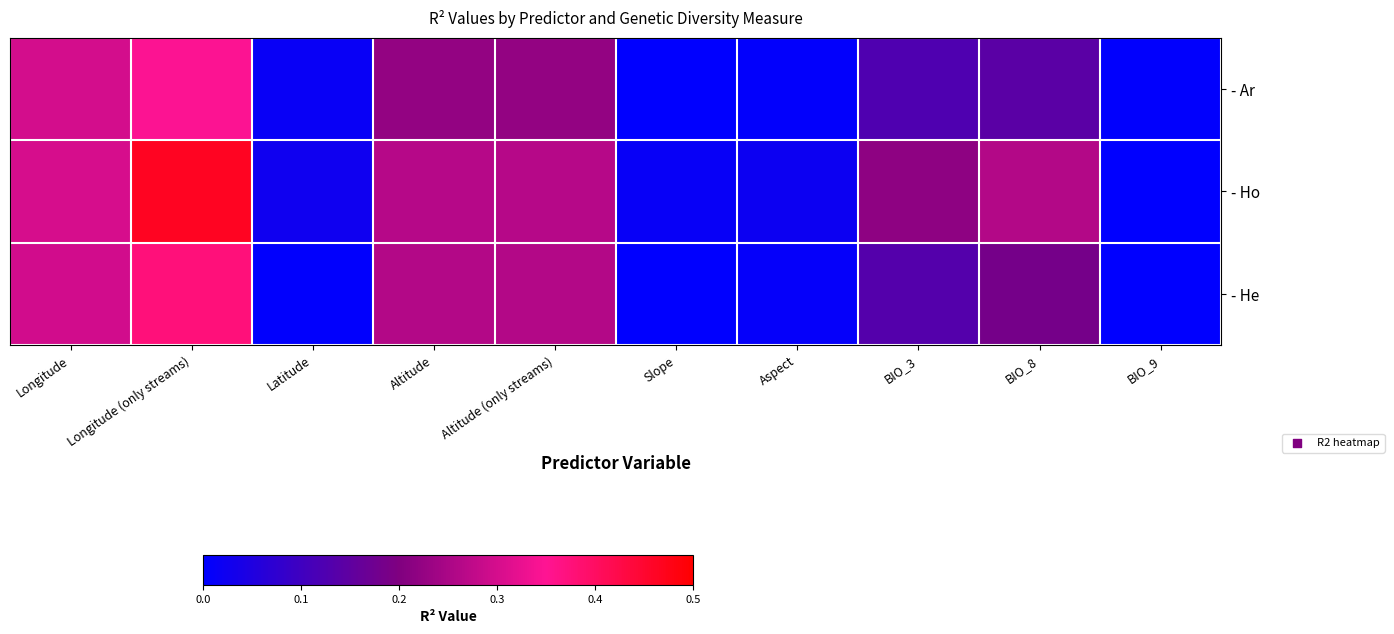

Between Longitude and Altitude, which series saw the biggest shift?

- Ar